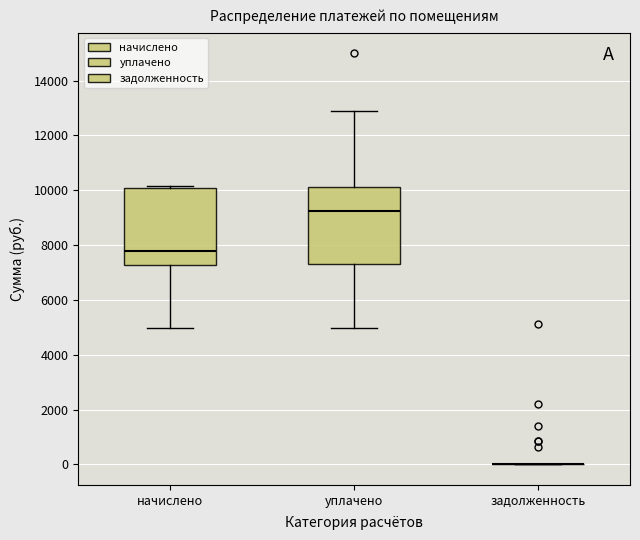

Reading left to right, transcribe this box plot: for each box, give where its median line is, the range the box spans, and where its two whiskers end, as read against the y-axis. The values are not printed on the chart, so give them approximately, as read against the axis.

начислено: median 7800, box 7200 to 10000, whiskers 5000 to 10200
уплачено: median 9200, box 7400 to 10200, whiskers 5000 to 12800
задолженность: box collapsed to a line at 0, whiskers 0 to 0